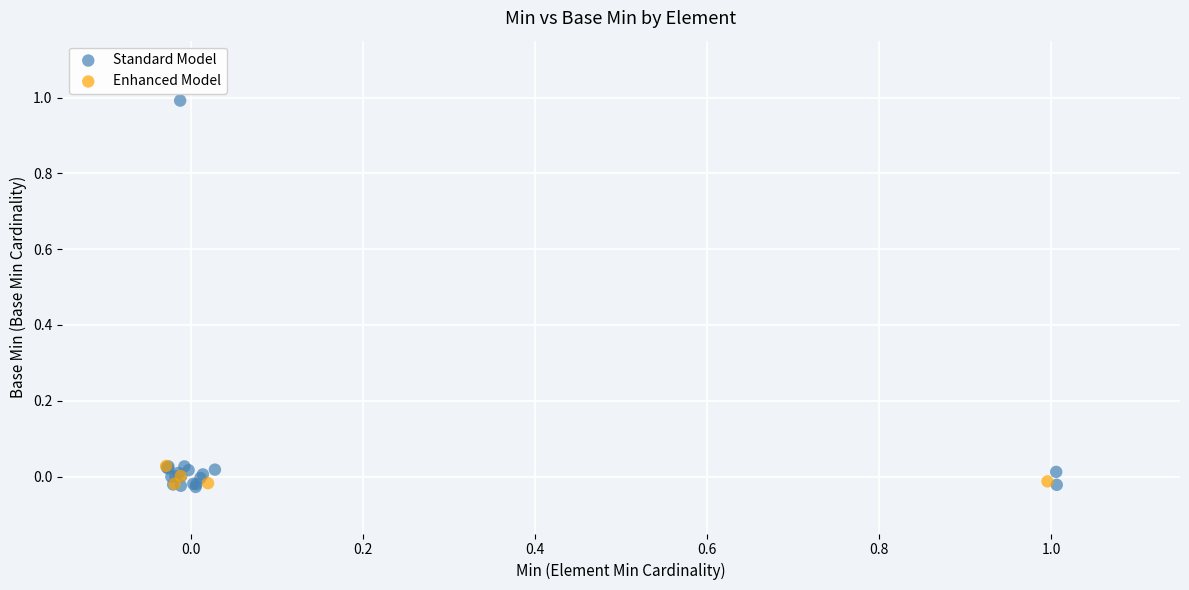

Which series contains the highest Y value?

Standard Model